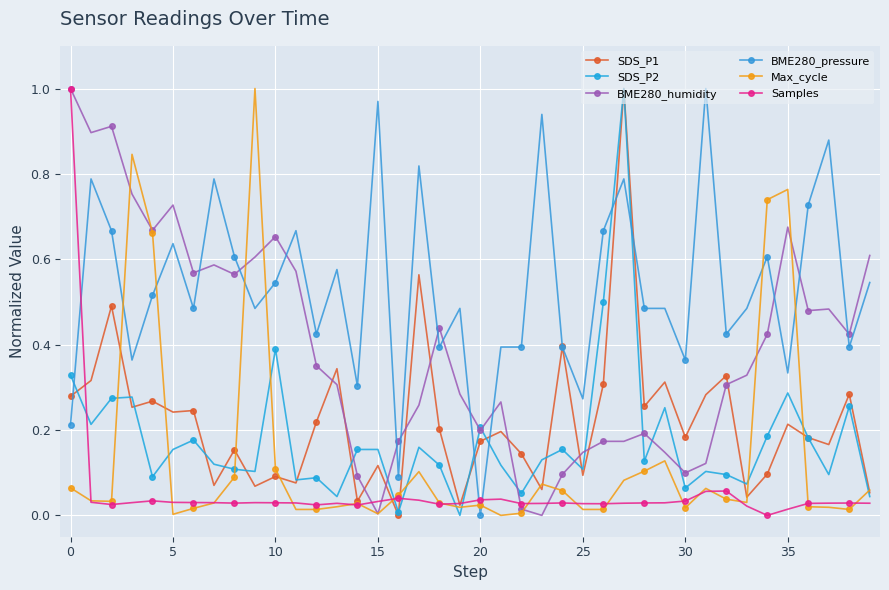

Reading left to right, list all the values displayed in this chart.

SDS_P1: 0.3	0.3	0.5	0.3	0.3	0.2	0.2	0.1	0.2	0.1	0.1	0.1	0.2	0.3	0.0	0.1	0.0	0.6	0.2	0.0	0.2	0.2	0.1	0.1	0.4	0.1	0.3	1.0	0.3	0.3	0.2	0.3	0.3	0.0	0.1	0.2	0.2	0.2	0.3	0.1
SDS_P2: 0.3	0.2	0.3	0.3	0.1	0.2	0.2	0.1	0.1	0.1	0.4	0.1	0.1	0.0	0.2	0.2	0.0	0.2	0.1	0.0	0.2	0.1	0.1	0.1	0.2	0.1	0.5	1.0	0.1	0.3	0.1	0.1	0.1	0.1	0.2	0.3	0.2	0.1	0.3	0.0
BME280_humidity: 1.0	0.9	0.9	0.8	0.7	0.7	0.6	0.6	0.6	0.6	0.7	0.6	0.4	0.3	0.1	0.0	0.2	0.3	0.4	0.3	0.2	0.3	0.0	0.0	0.1	0.1	0.2	0.2	0.2	0.1	0.1	0.1	0.3	0.3	0.4	0.7	0.5	0.5	0.4	0.6
BME280_pressure: 0.2	0.8	0.7	0.4	0.5	0.6	0.5	0.8	0.6	0.5	0.5	0.7	0.4	0.6	0.3	1.0	0.1	0.8	0.4	0.5	0.0	0.4	0.4	0.9	0.4	0.3	0.7	0.8	0.5	0.5	0.4	1.0	0.4	0.5	0.6	0.3	0.7	0.9	0.4	0.5
Max_cycle: 0.1	0.0	0.0	0.8	0.7	0.0	0.0	0.0	0.1	1.0	0.1	0.0	0.0	0.0	0.0	0.0	0.0	0.1	0.0	0.0	0.0	0.0	0.0	0.1	0.1	0.0	0.0	0.1	0.1	0.1	0.0	0.1	0.0	0.0	0.7	0.8	0.0	0.0	0.0	0.1
Samples: 1.0	0.0	0.0	0.0	0.0	0.0	0.0	0.0	0.0	0.0	0.0	0.0	0.0	0.0	0.0	0.0	0.0	0.0	0.0	0.0	0.0	0.0	0.0	0.0	0.0	0.0	0.0	0.0	0.0	0.0	0.0	0.1	0.1	0.0	0.0	0.0	0.0	0.0	0.0	0.0